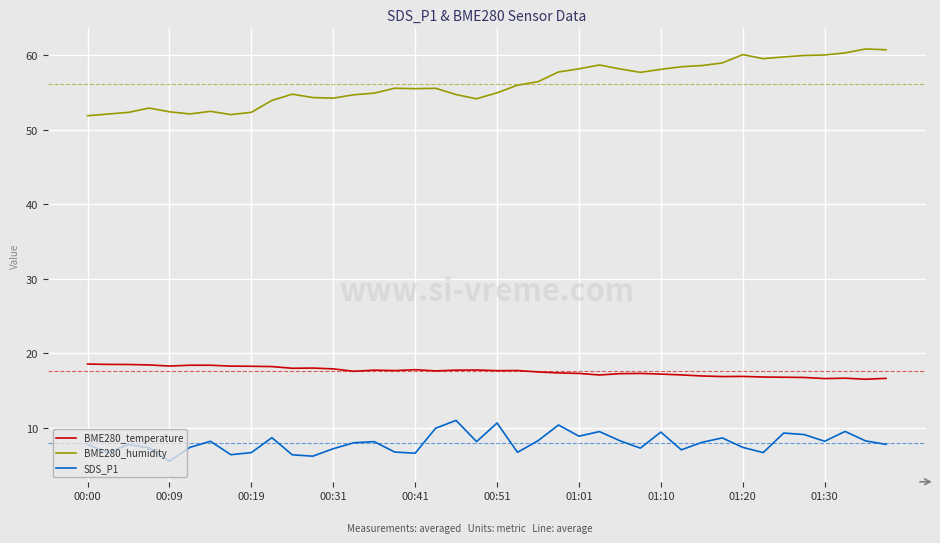

True or false: SDS_P1 has more than 1 points higher than both neighbors.

True